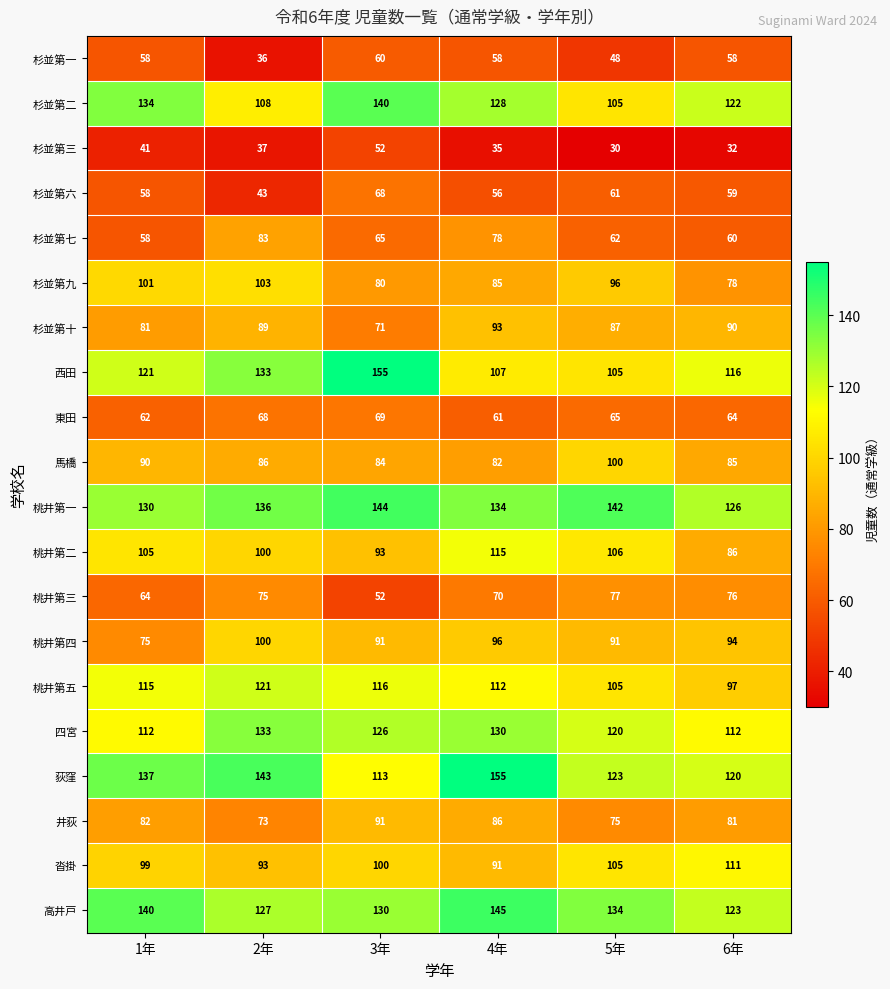

At how many categories does at least one series exceed 69?

6